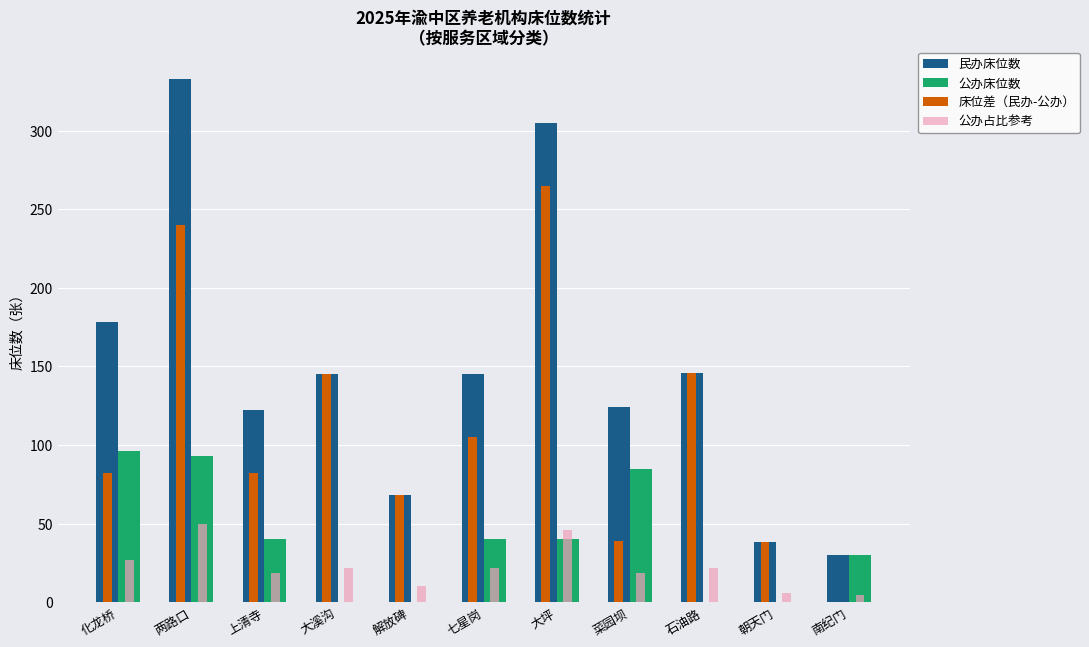

Read the 民办床位数 value at 上清寺.

122.0